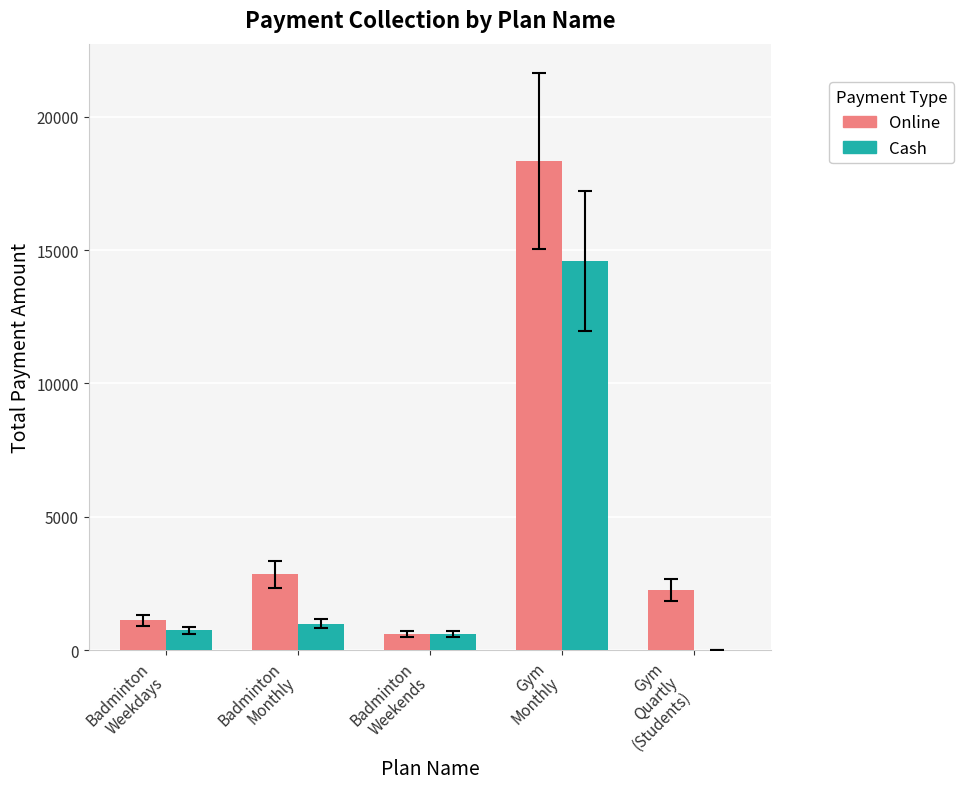

Reading right to left, extract all data points from this chart.

Online: 2250	18350	600	2850	1125
Cash: 0	14600	600	1000	750